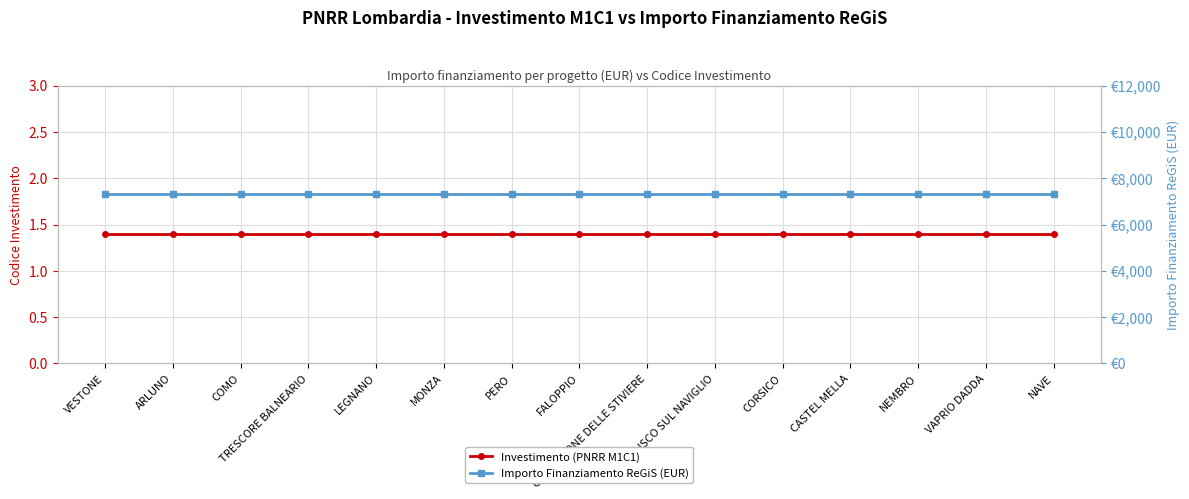

The Importo Finanziamento ReGiS (EUR) series shows 7301.0 at VAPRIO DADDA. True or false?

True